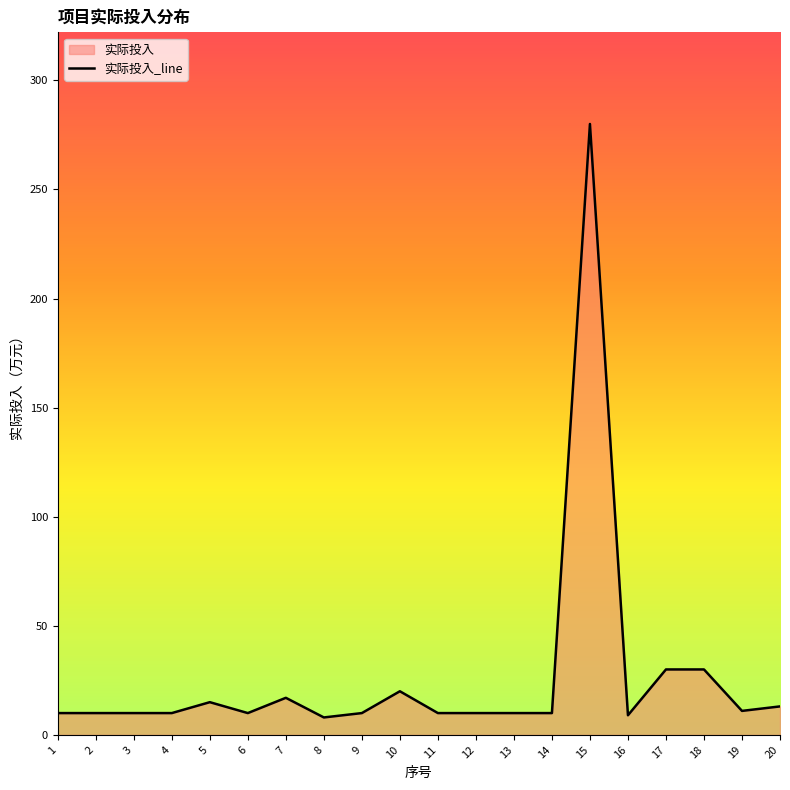

Which category has the highest value across all series?

15